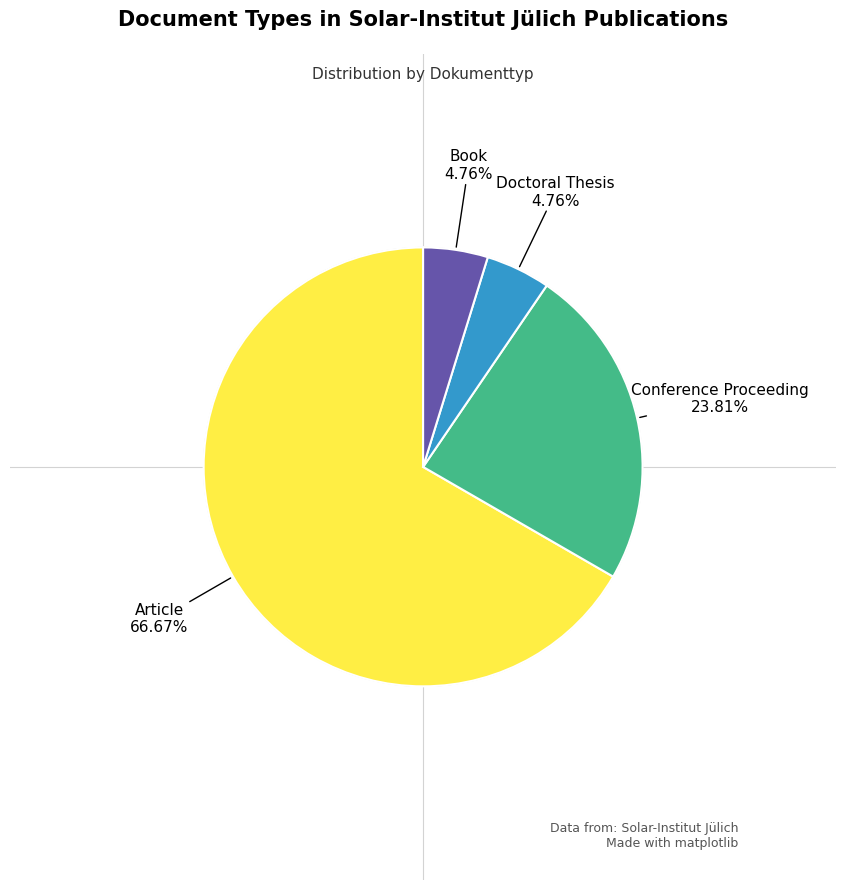

Is there any slice that represents more than half of the pie?

Yes